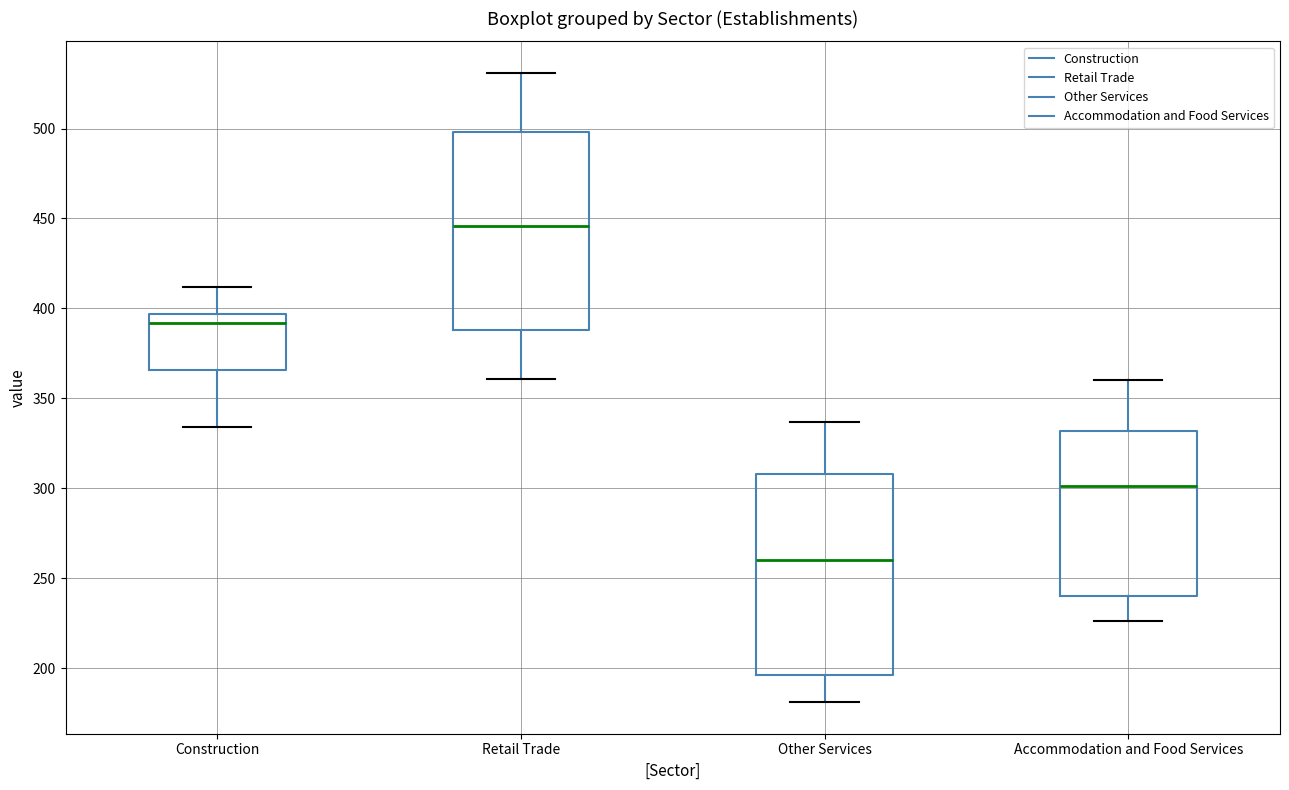

Reading left to right, read every box against the y-axis: the position of its median line, the range the box covers, and the ends of its whiskers. The values are not printed on the chart, so give them approximately, as read against the axis.

Construction: median 390, box 365 to 395, whiskers 335 to 410
Retail Trade: median 445, box 390 to 500, whiskers 360 to 530
Other Services: median 260, box 195 to 310, whiskers 180 to 335
Accommodation and Food Services: median 300, box 240 to 330, whiskers 225 to 360